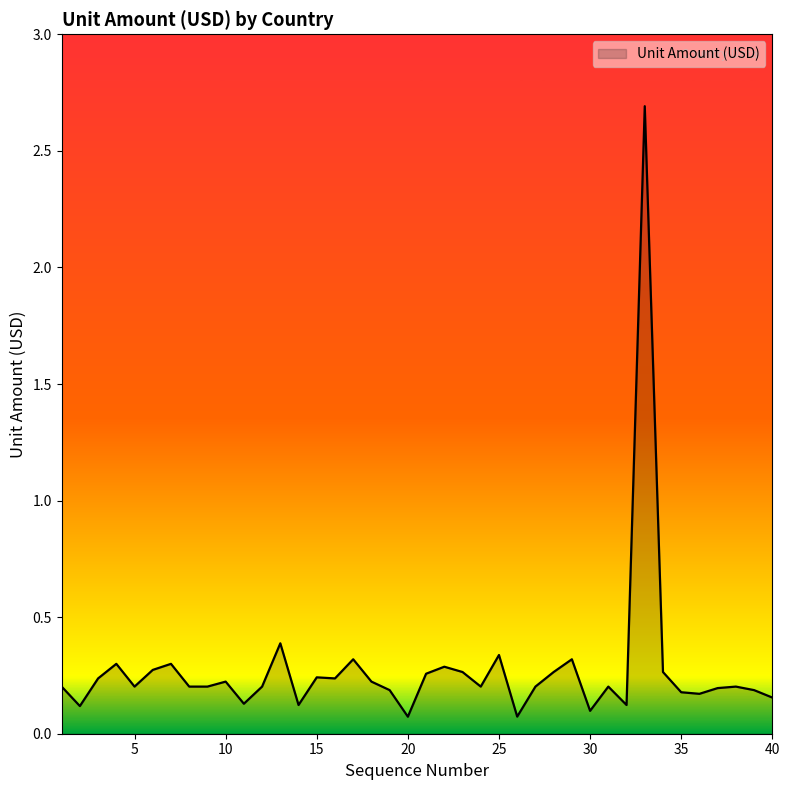

What is the difference between the maximum and minimum values?

2.6